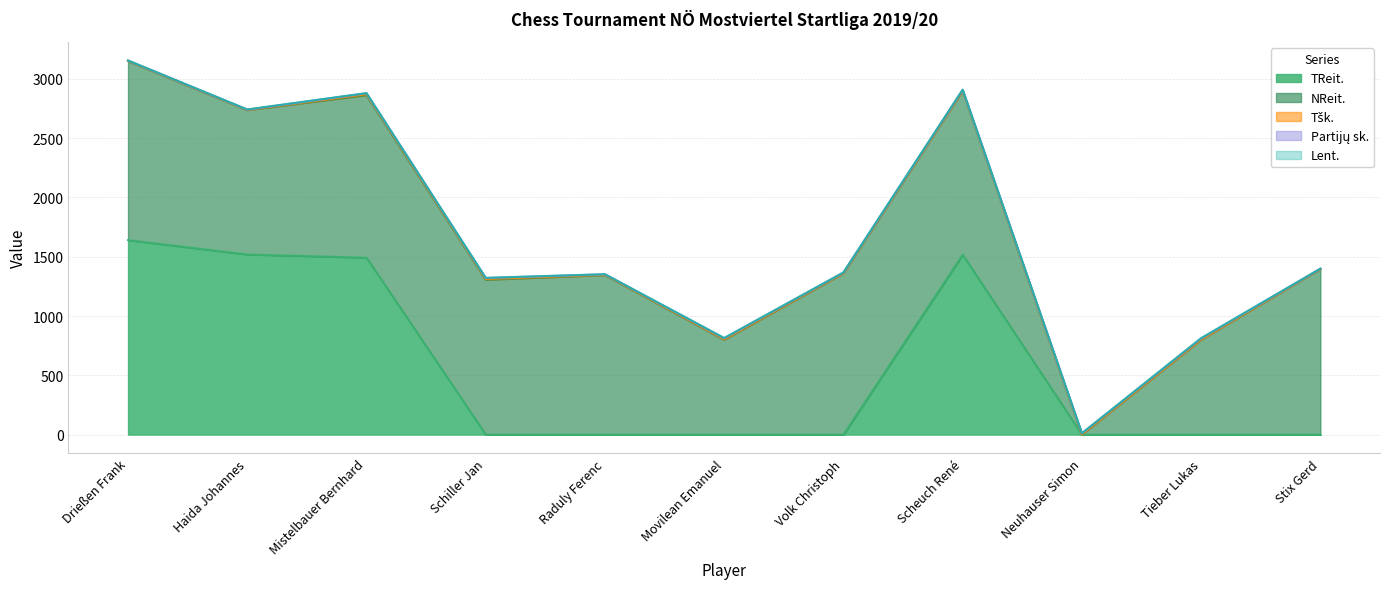

What is the label of the 9th point from the left?

Neuhauser Simon